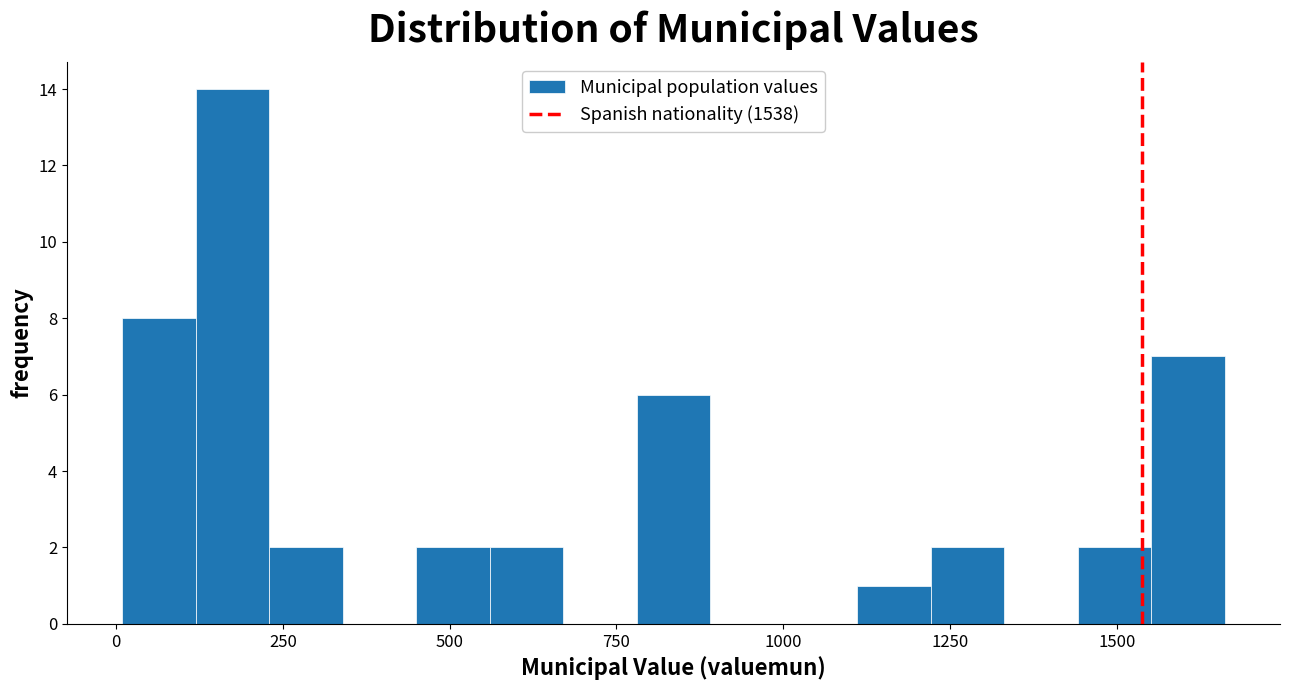

Read against the x-axis, roughly where is the centre of the tallest bar?

150